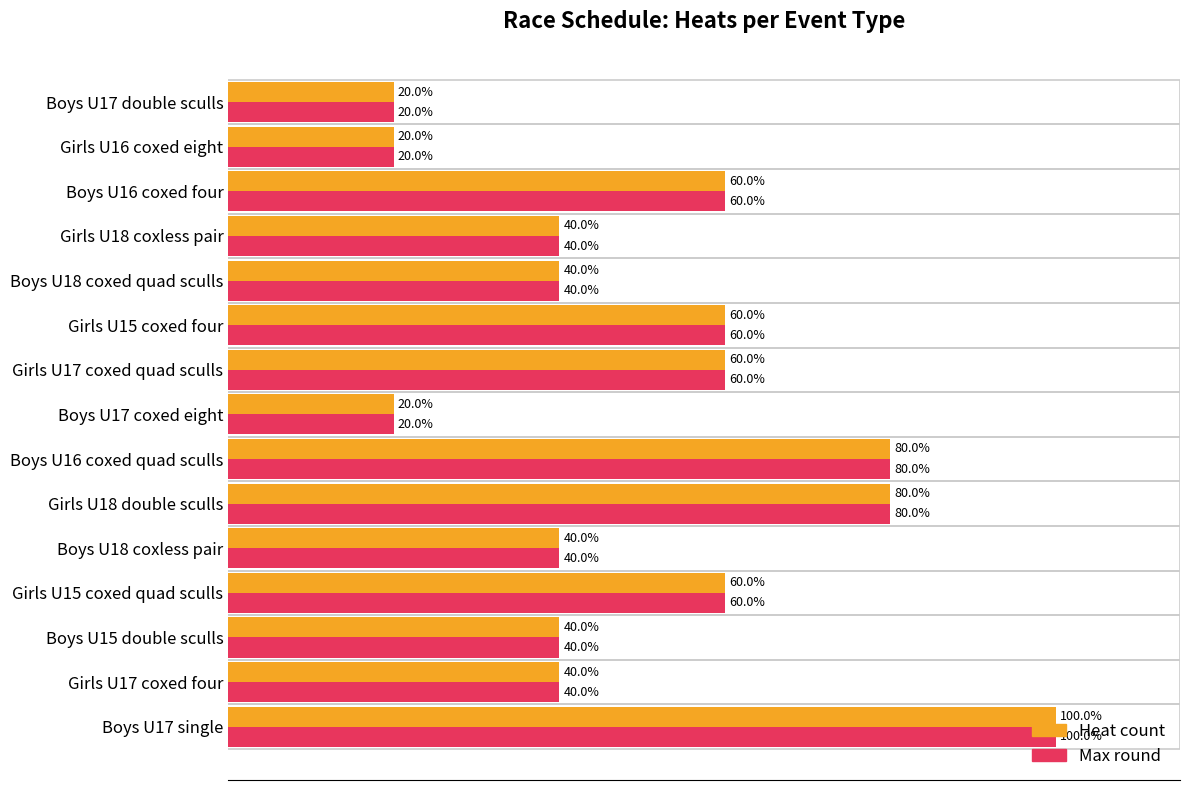

At which category is the sum across all series the highest?

Boys U17 single